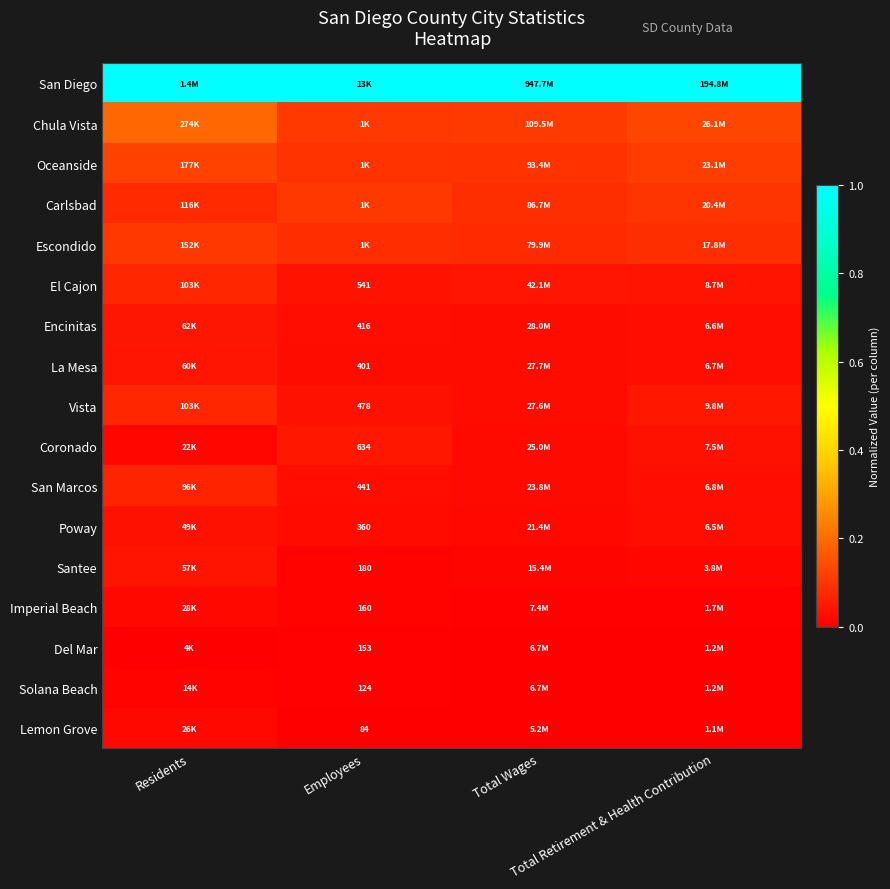

At which label is Coronado closest to 0?

Residents